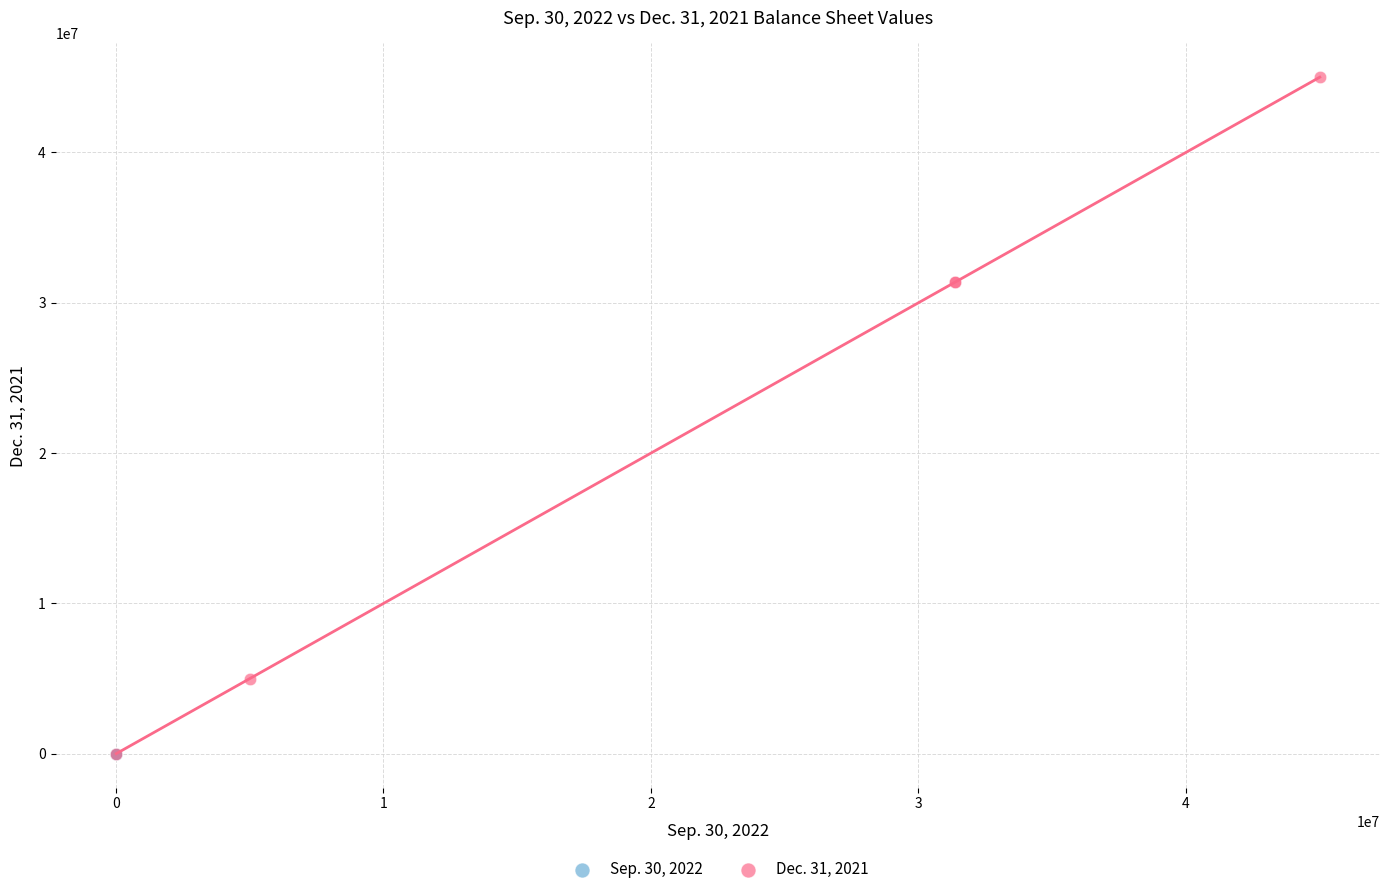

Which series reaches the maximum Y coordinate?

Dec. 31, 2021